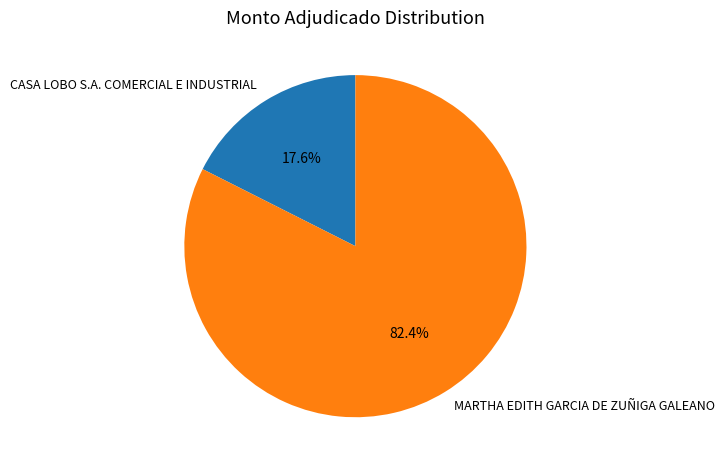

To the nearest percent, what portion does MARTHA EDITH GARCIA DE ZUÑIGA GALEANO represent?

82%